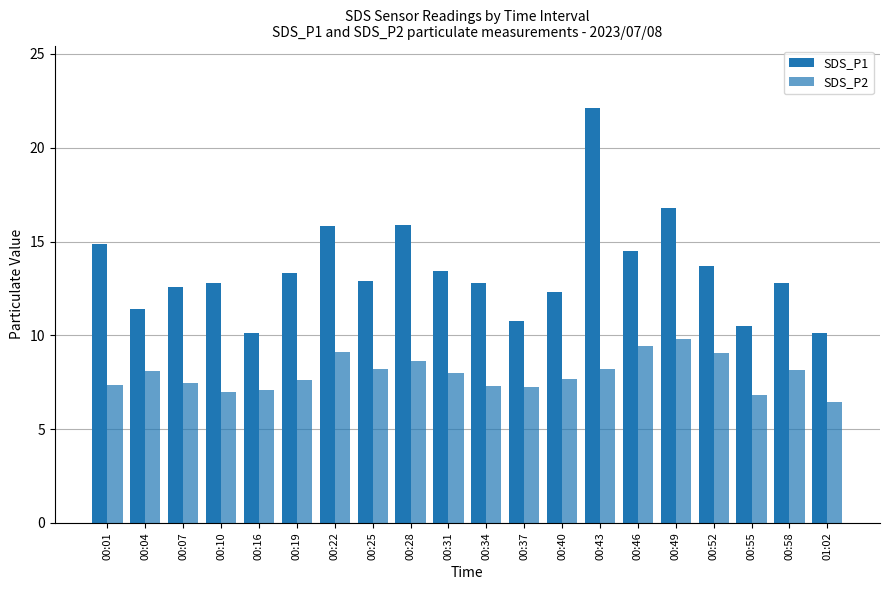

Is it true that SDS_P1 equals 6.4 at 00:46?

False